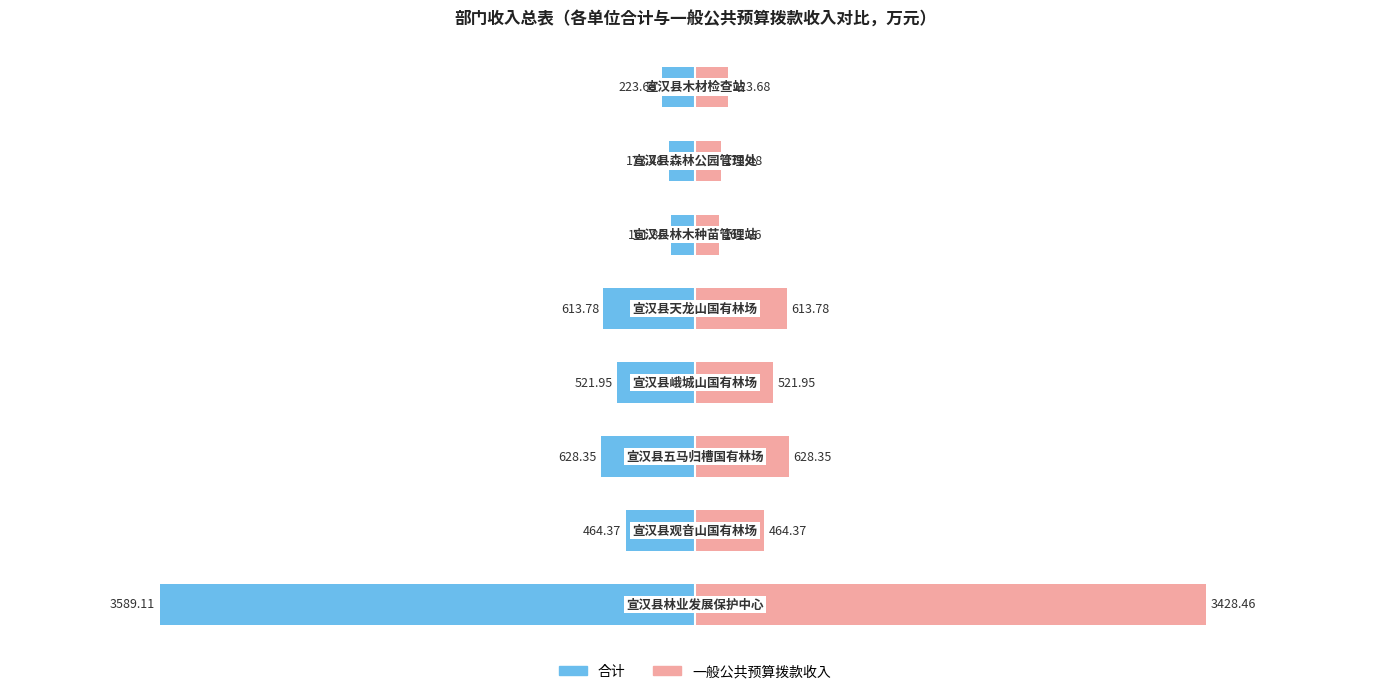

Count the number of categories in the chart.

8